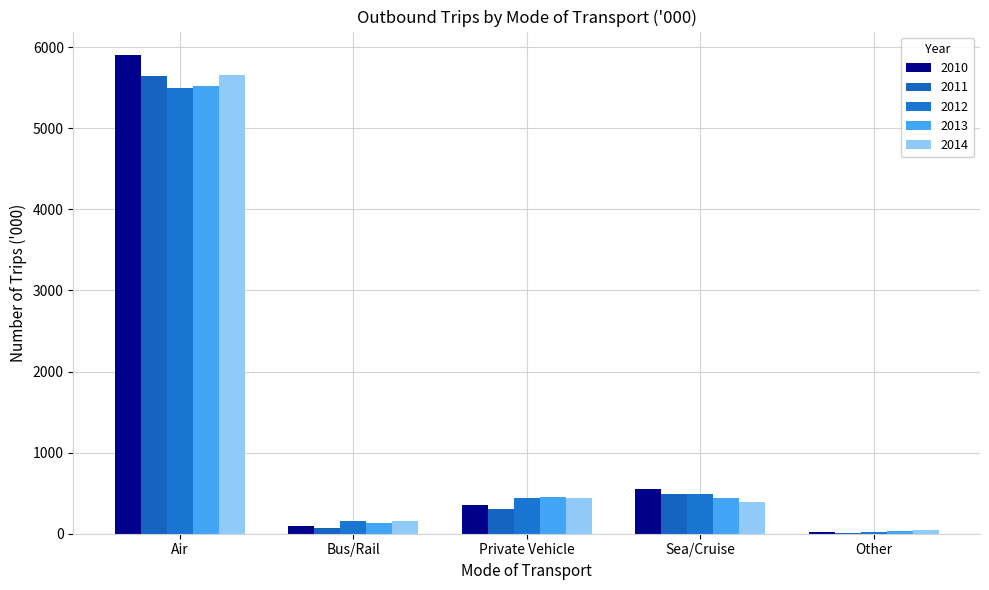

Is it true that 2011 equals 485.1 at Sea/Cruise?

True